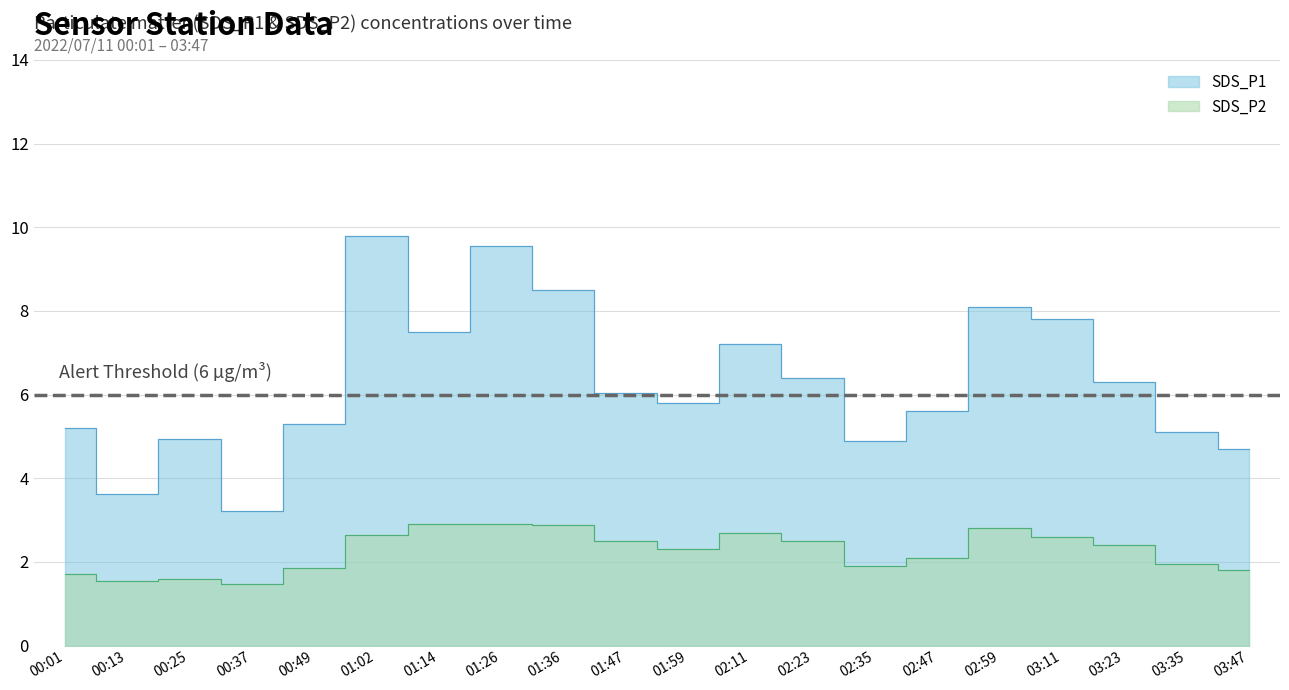

What is the sum of the SDS_P2 values at 02:11 and 00:01?

4.4